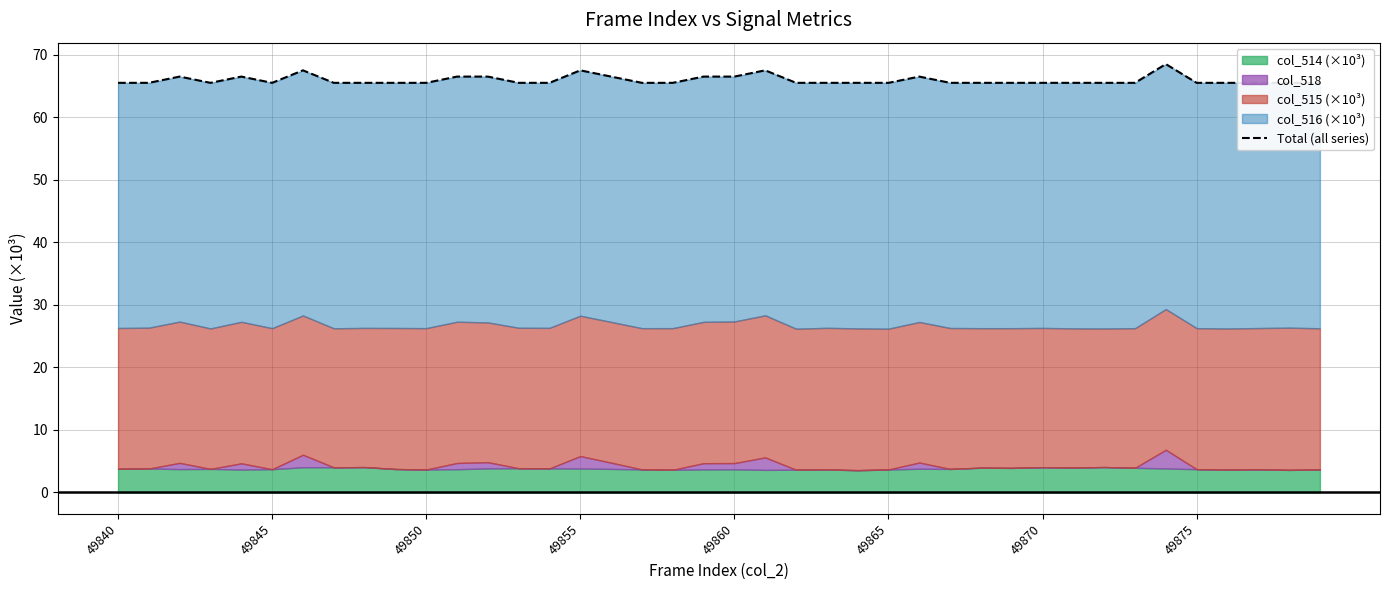

Count the values in the range 65 to 66.

28